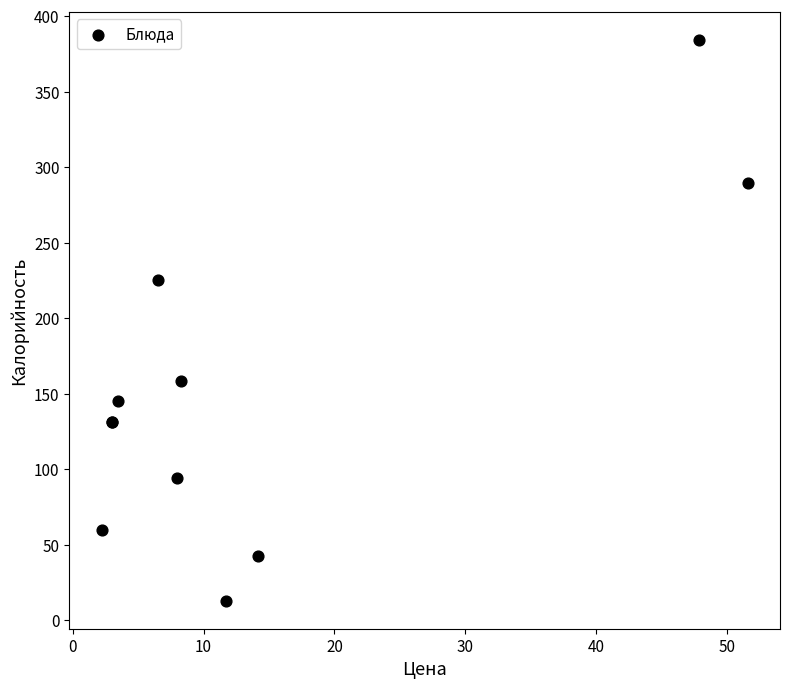

What Y value in the scatter plot is closest to 198?

225.0